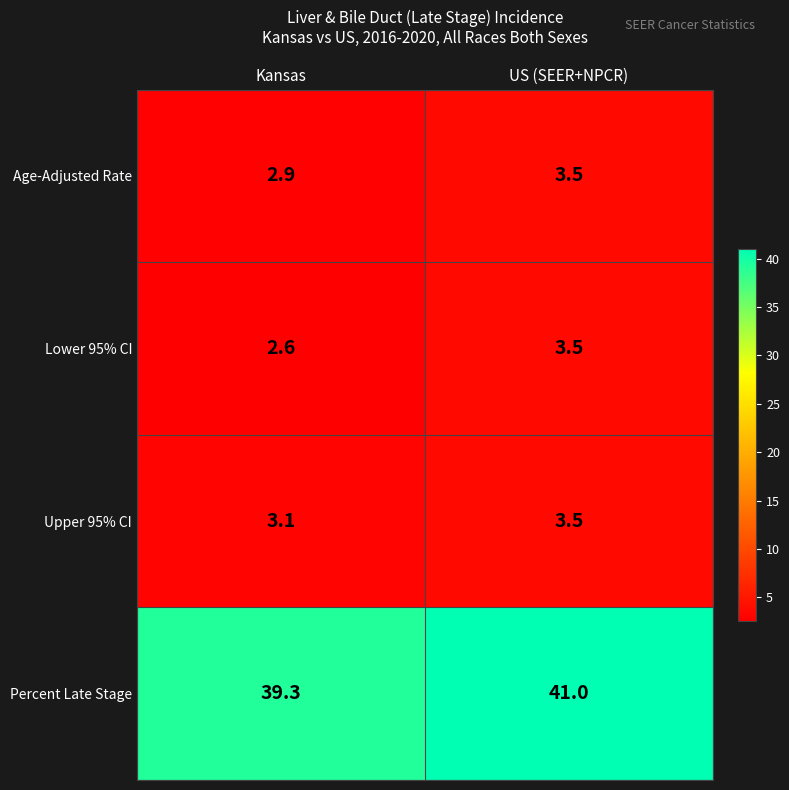

What is the difference between the maximum and minimum values in the Lower 95% CI series?

0.9